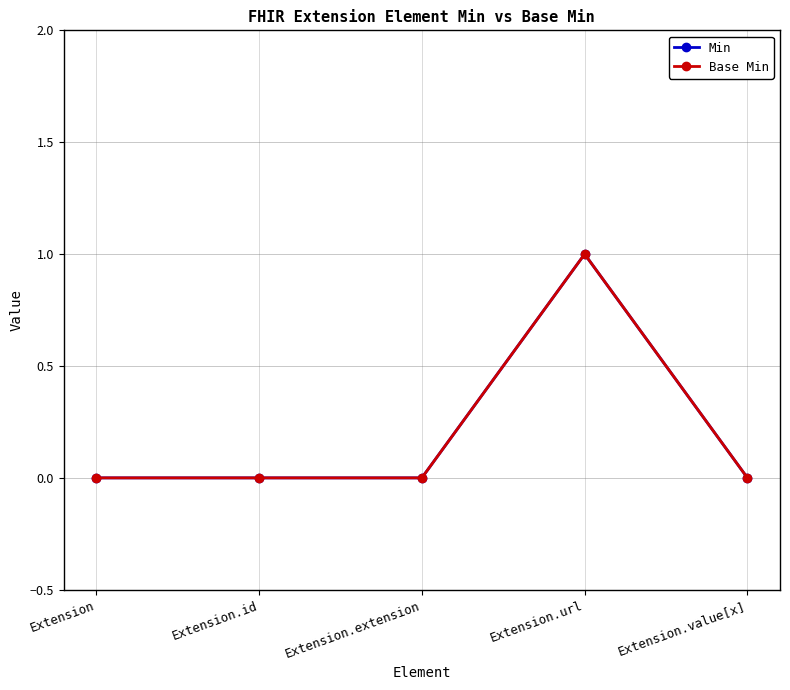

True or false: Base Min and Min cross at least once.

False